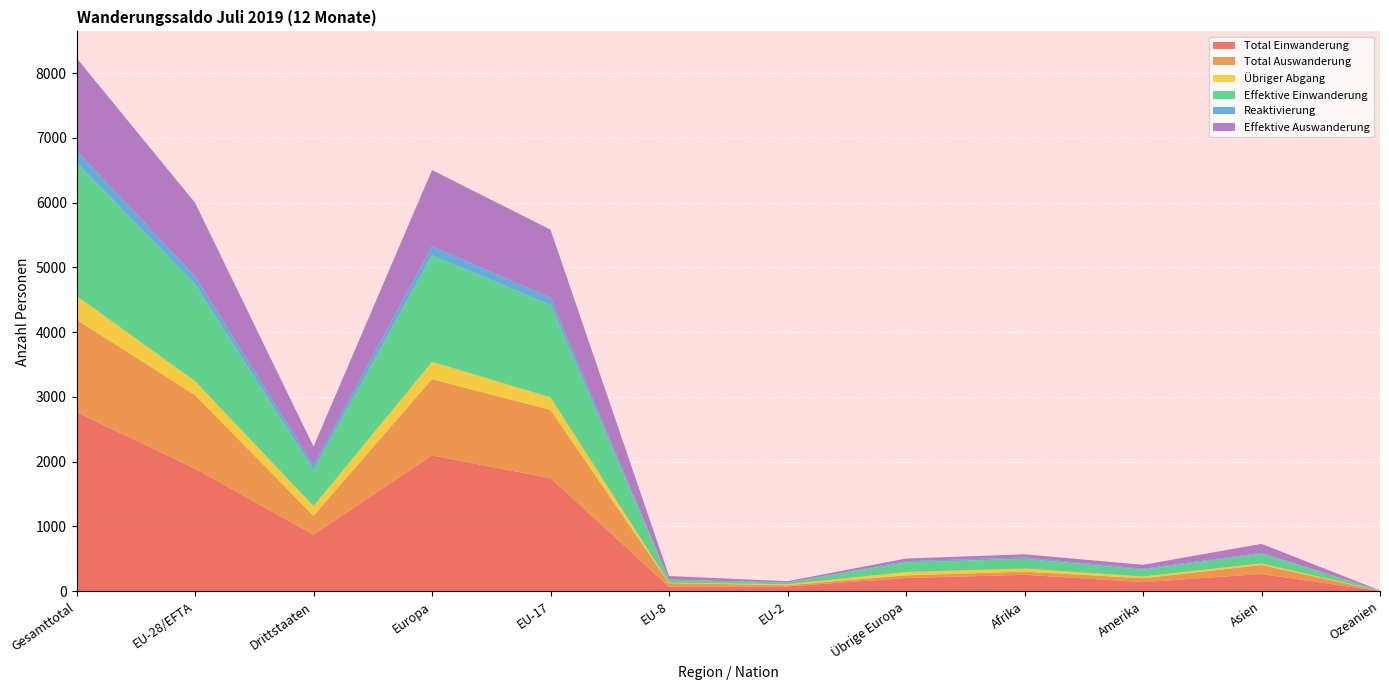

Reading right to left, extract all data points from this chart.

Total Einwanderung: Ozeanien=4	Asien=266	Amerika=141	Afrika=254	Übrige Europa=204	EU-2=75	EU-8=69	EU-17=1747	Europa=2096	Drittstaaten=872	EU-28/EFTA=1892	Gesamttotal=2764
Total Auswanderung: Ozeanien=2	Asien=139	Amerika=60	Afrika=49	Übrige Europa=42	EU-2=19	EU-8=56	EU-17=1052	Europa=1179	Drittstaaten=292	EU-28/EFTA=1137	Gesamttotal=1429
Übriger Abgang: Ozeanien=0	Asien=25	Amerika=27	Afrika=47	Übrige Europa=51	EU-2=14	EU-8=7	EU-17=195	Europa=268	Drittstaaten=151	EU-28/EFTA=217	Gesamttotal=368
Effektive Einwanderung: Ozeanien=4	Asien=149	Amerika=106	Afrika=150	Übrige Europa=148	EU-2=27	EU-8=45	EU-17=1428	Europa=1648	Drittstaaten=559	EU-28/EFTA=1500	Gesamttotal=2059
Reaktivierung: Ozeanien=0	Asien=14	Amerika=14	Afrika=22	Übrige Europa=20	EU-2=1	EU-8=2	EU-17=112	Europa=139	Drittstaaten=70	EU-28/EFTA=119	Gesamttotal=189
Effektive Auswanderung: Ozeanien=2	Asien=139	Amerika=60	Afrika=49	Übrige Europa=40	EU-2=19	EU-8=56	EU-17=1050	Europa=1175	Drittstaaten=290	EU-28/EFTA=1135	Gesamttotal=1425